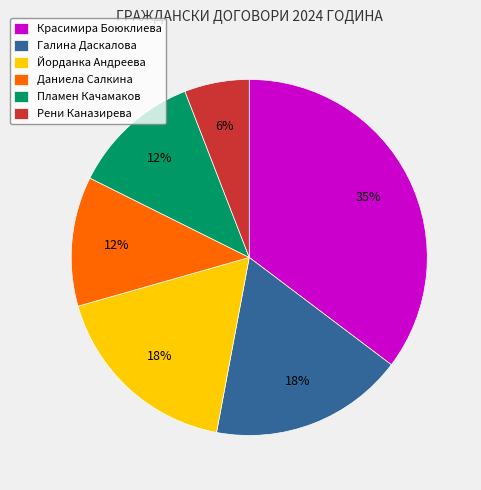

The Даниела Салкина slice represents 1% of the pie. True or false?

False